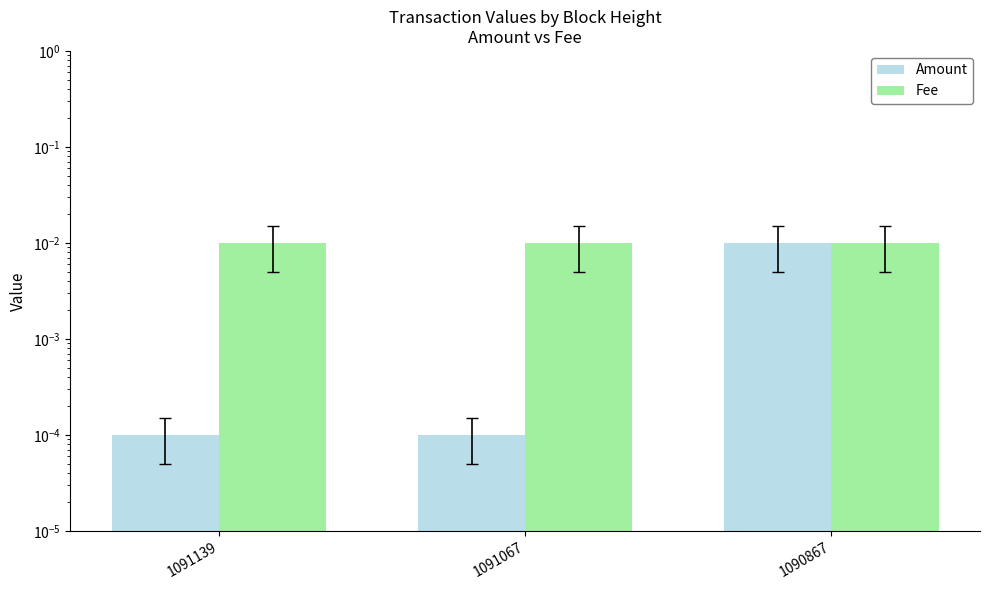

At how many categories does at least one series exceed 0?

3